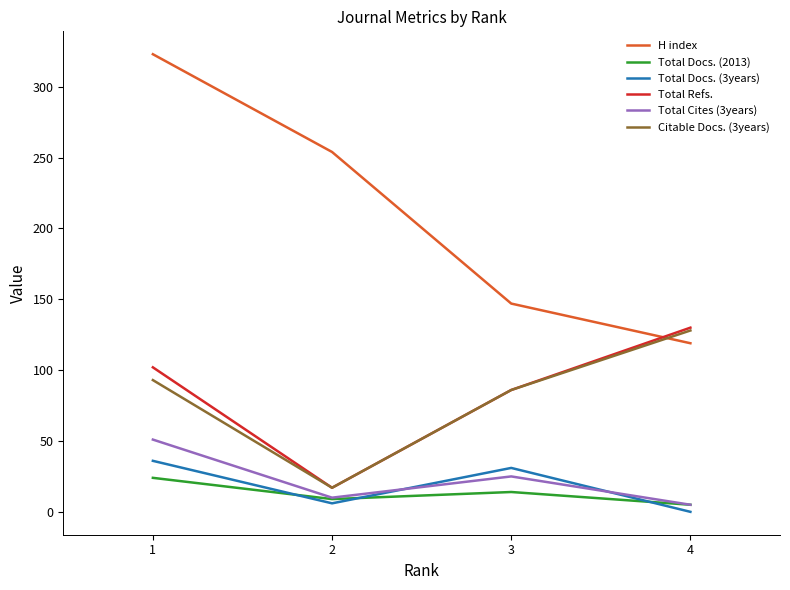

Where do Total Docs. (3years) and Total Cites (3years) first cross each other?

2 and 3